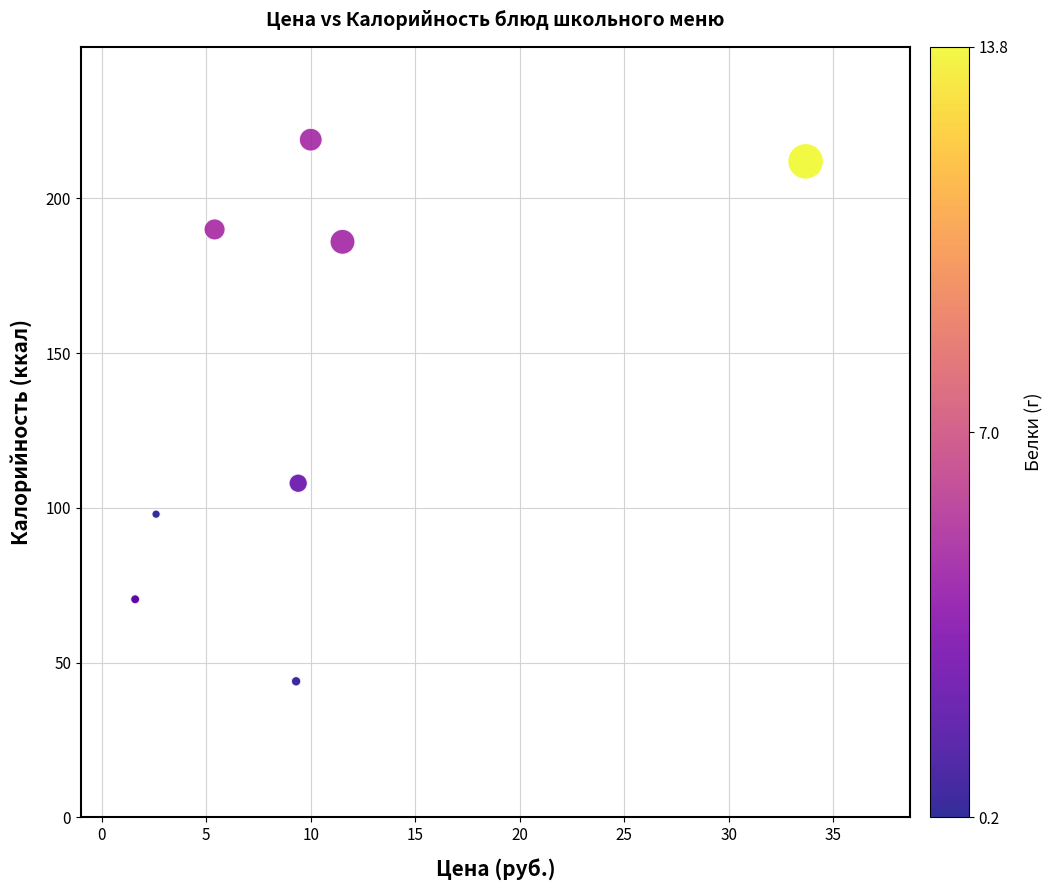

What Y value in the scatter plot is closest to 131?

108.0